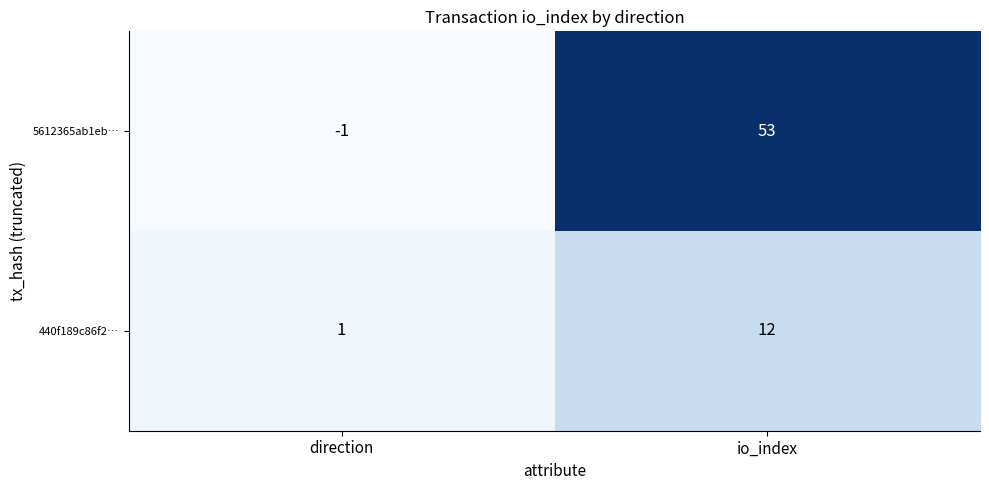

At which label does 440f189c86f2… reach its peak?

io_index